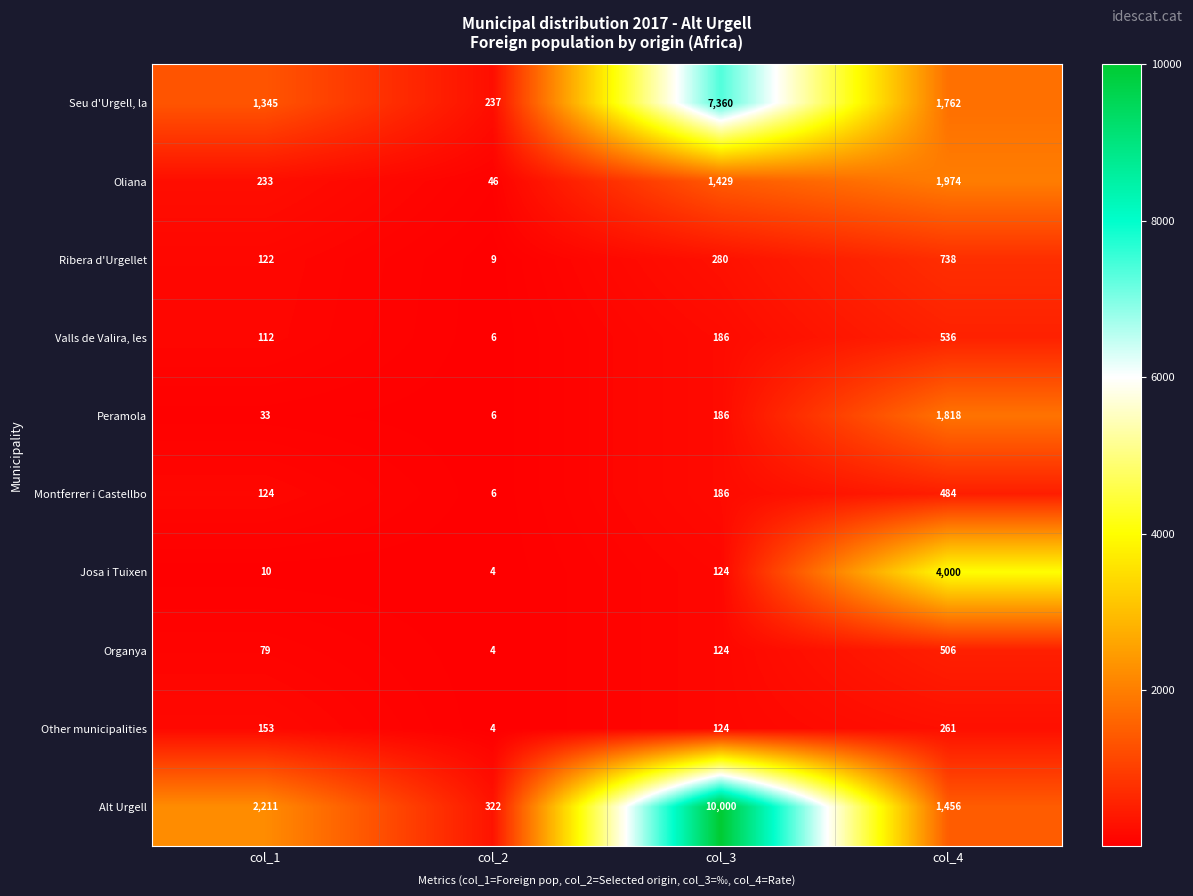

What is the average value of the Other municipalities series?

136